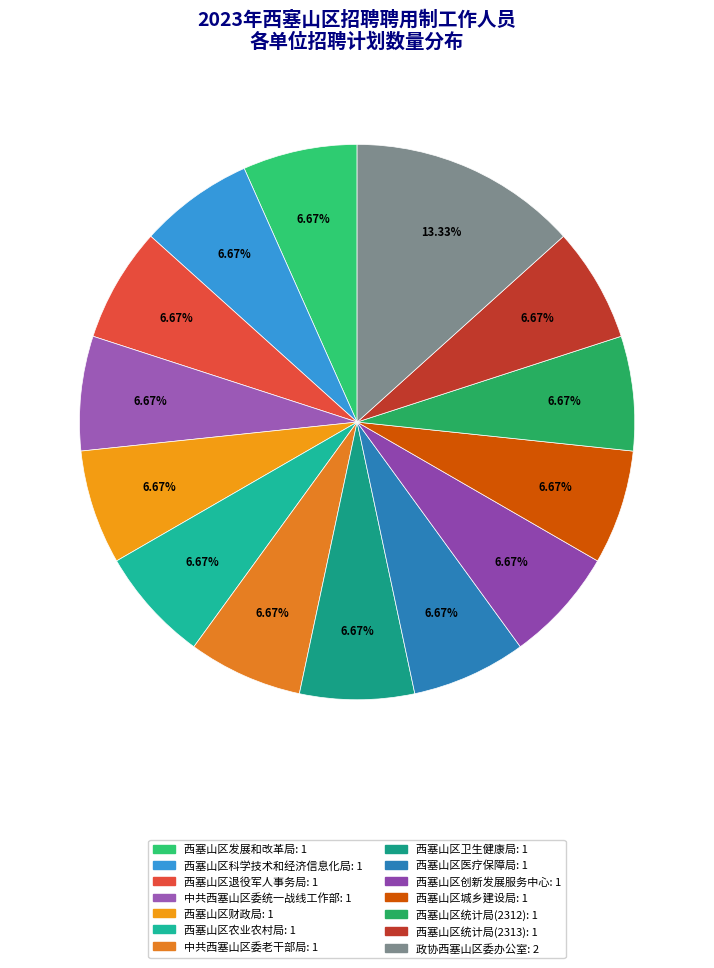

Which category has the biggest portion of the pie?

政协西塞山区委办公室